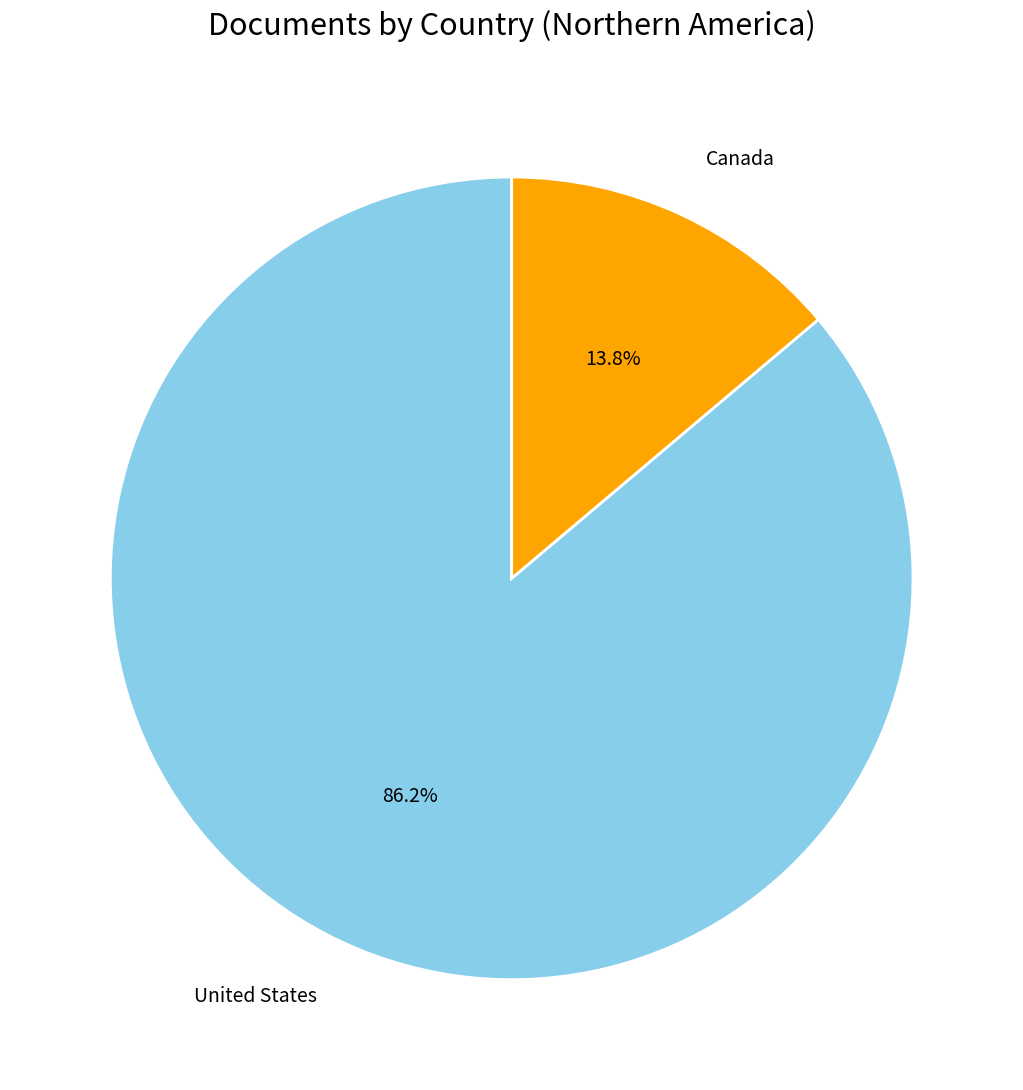

How many slices are in this pie chart?

2